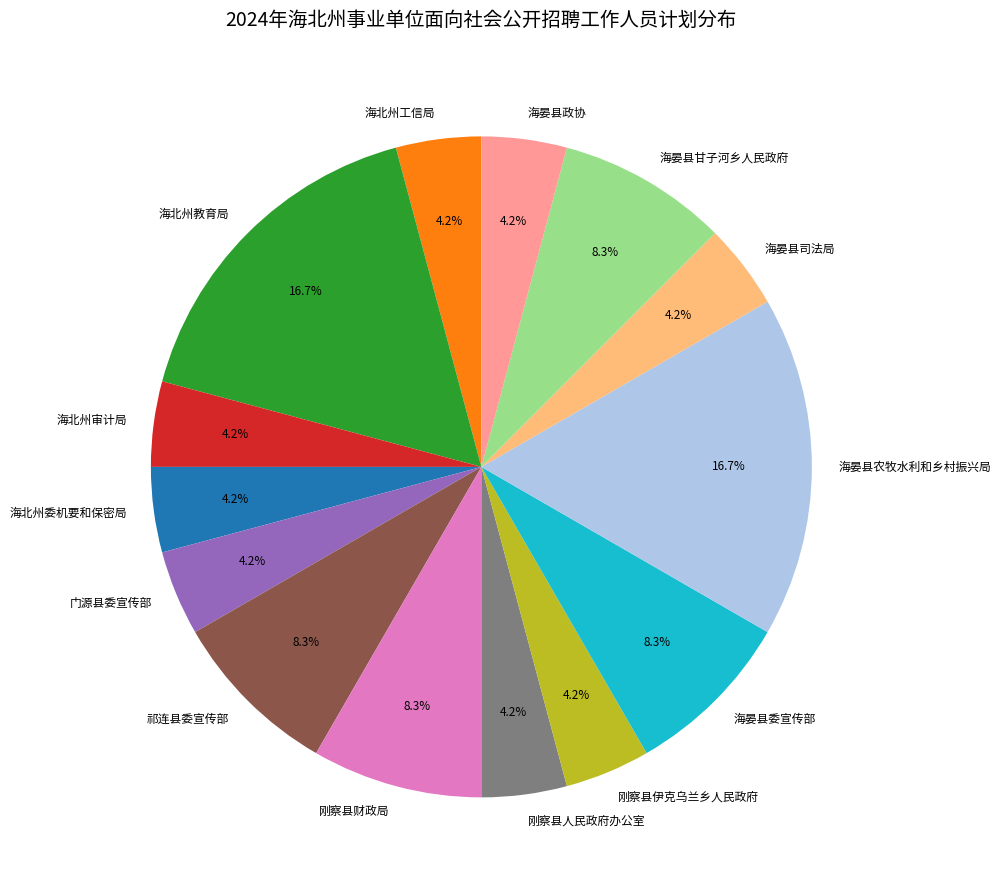

How many slices are in this pie chart?

14